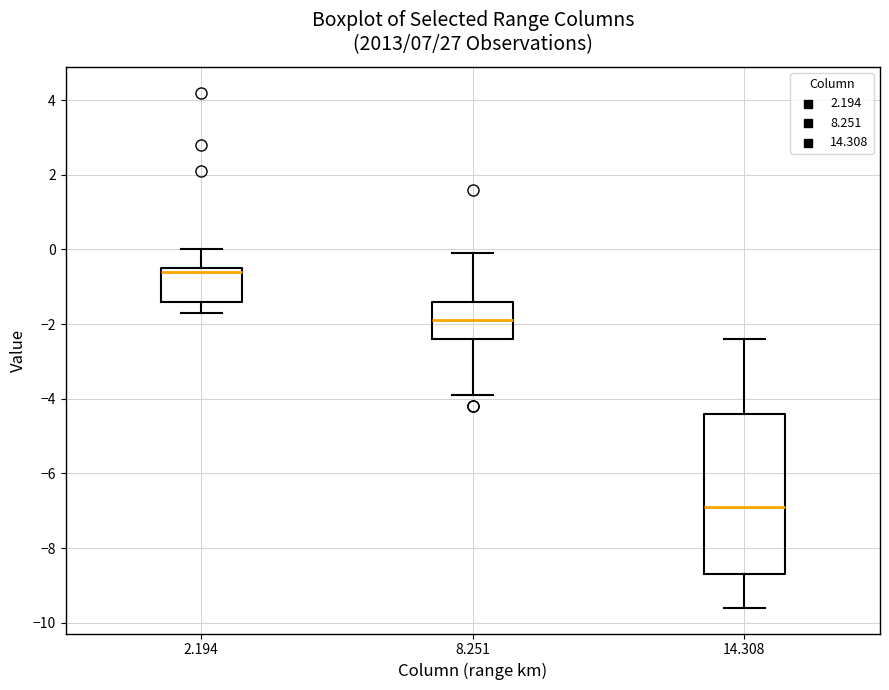

Reading left to right, transcribe this box plot: for each box, give where its median line is, the range the box spans, and where its two whiskers end, as read against the y-axis. The values are not printed on the chart, so give them approximately, as read against the axis.

2.194: median -0.6, box -1.4 to -0.4, whiskers -1.6 to 0.0
8.251: median -1.8, box -2.4 to -1.4, whiskers -3.8 to 0.0
14.308: median -6.8, box -8.6 to -4.4, whiskers -9.6 to -2.4